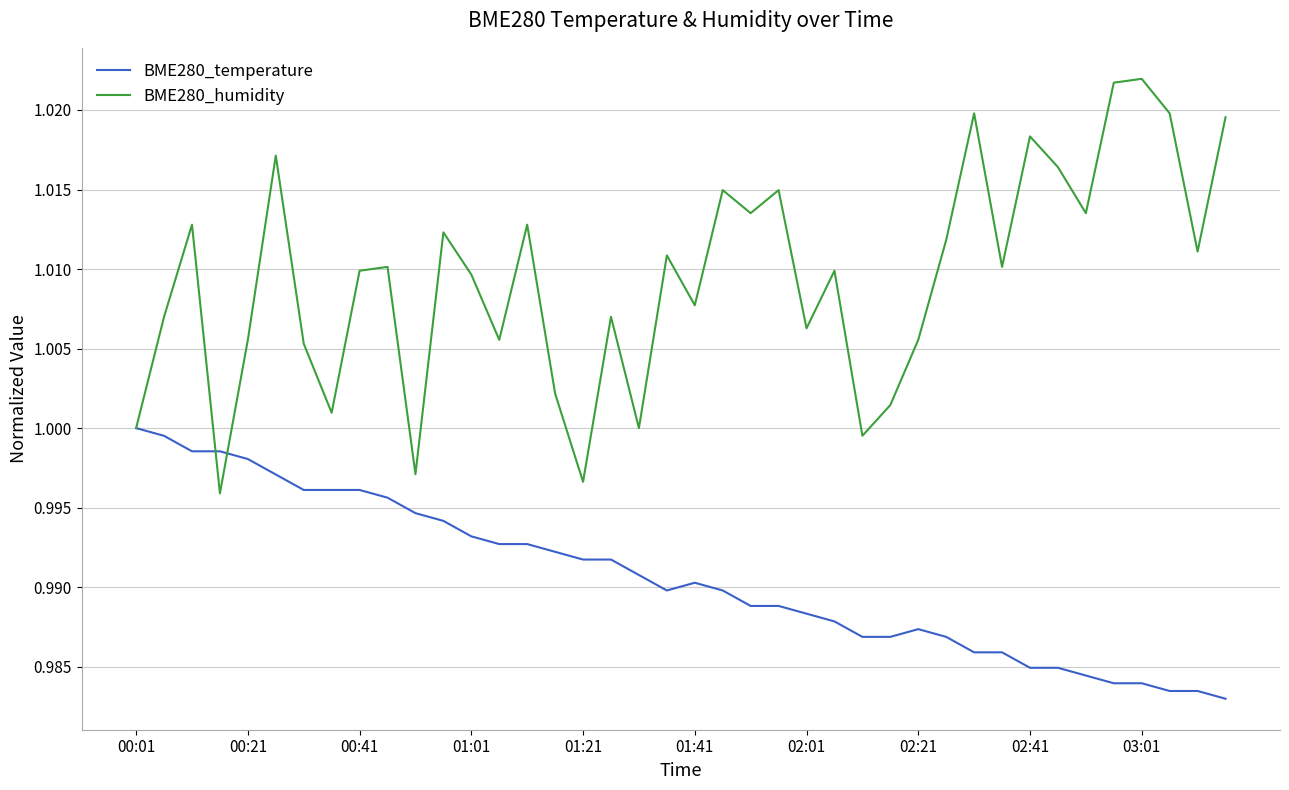

Which series has the widest spread of values?

BME280_humidity